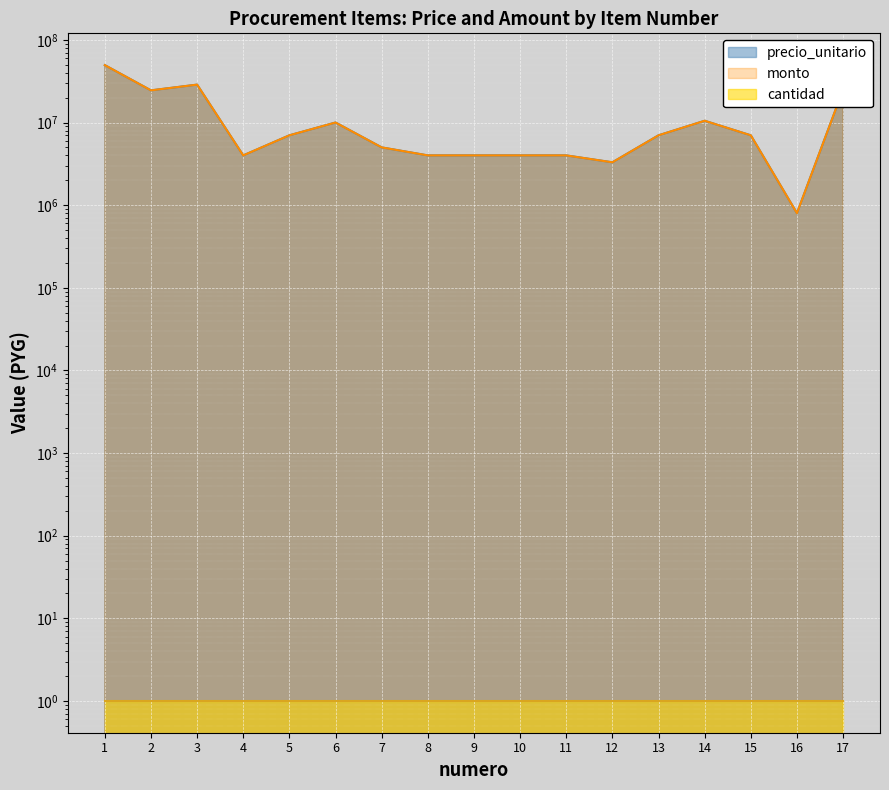

How many interior local peaks does the monto series have?

3